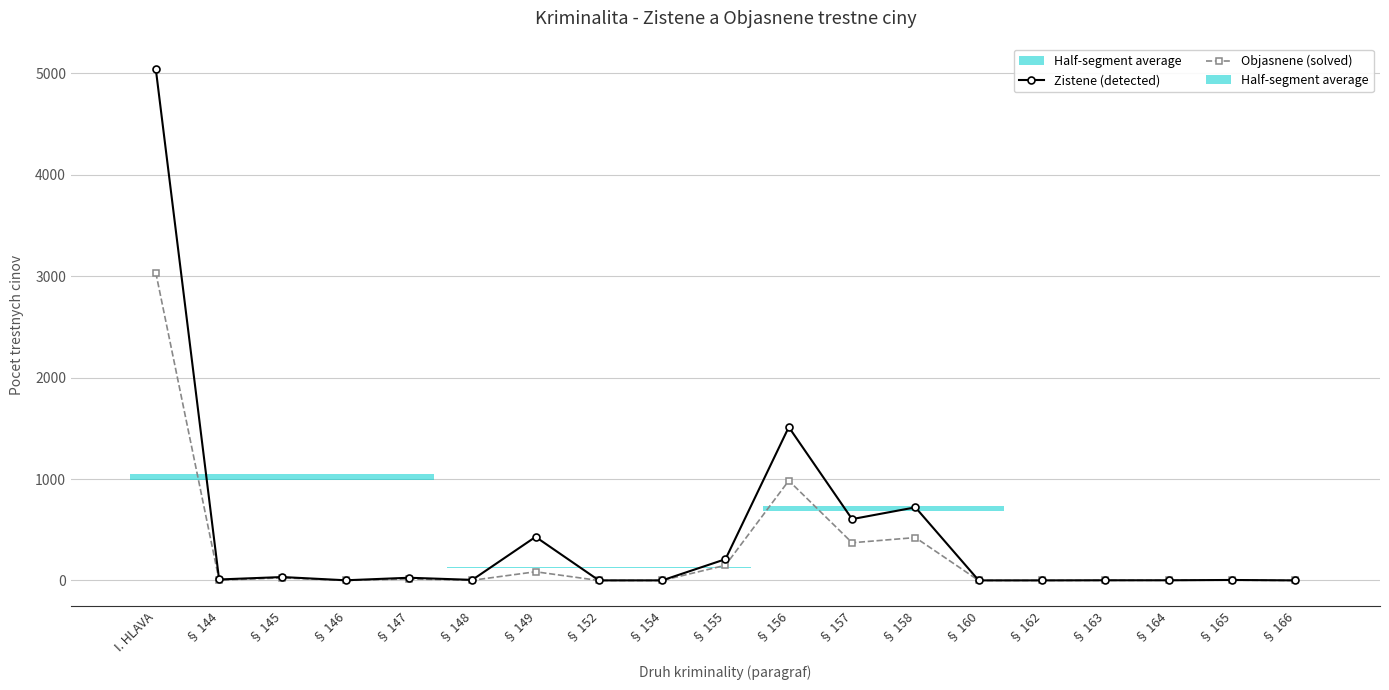

List the series in order of their peak value, highest first.

Zistene (detected), Objasnene (solved)